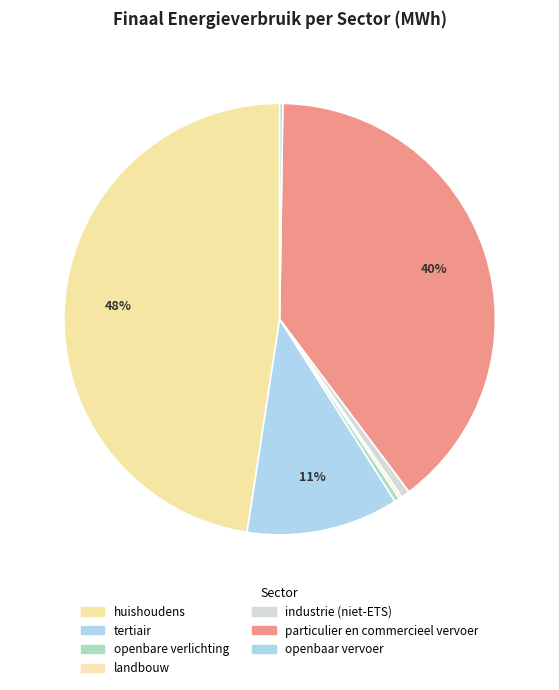

Is it true that tertiair is 11% of the pie?

True